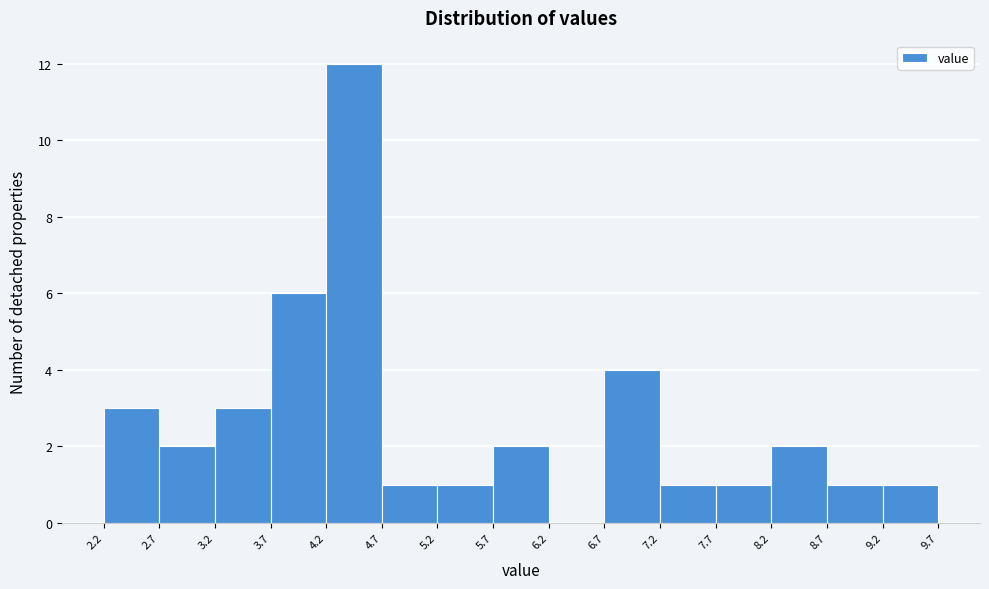

What is the height of the bar covering 6.7 to 7.2 on the x-axis? The values are not printed on the chart, so give them approximately, as read against the axis.

4